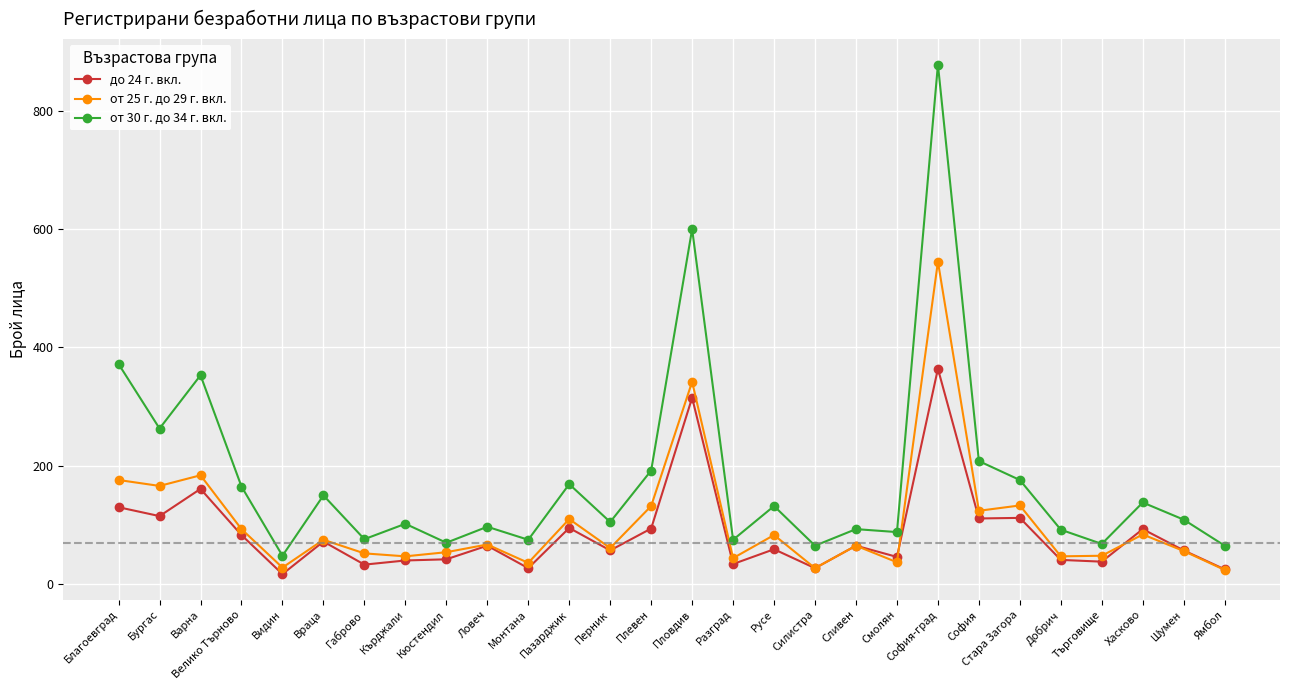

Which category has the lowest value in the от 30 г. до 34 г. вкл. series?

Видин